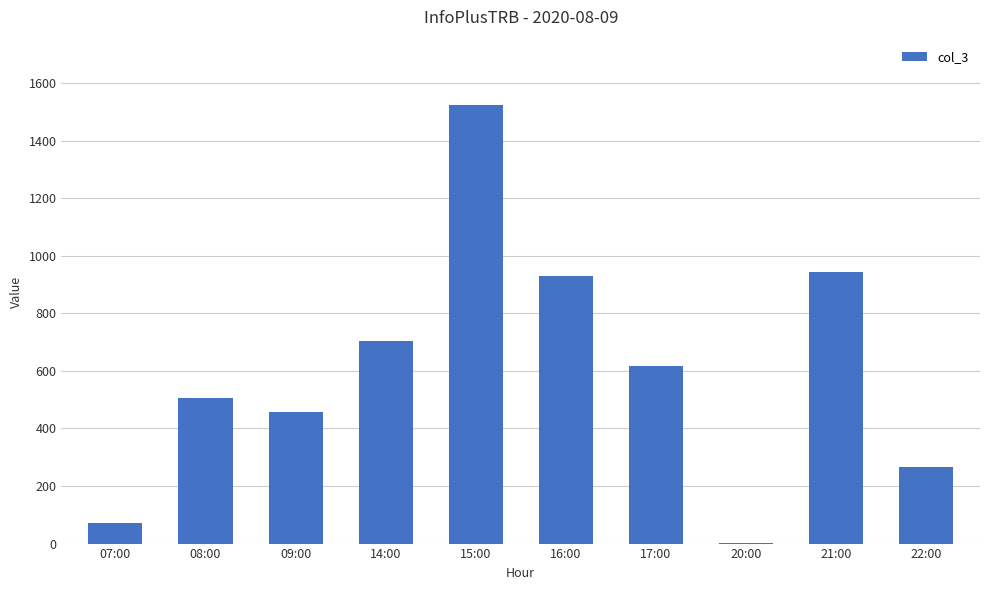

At which label is the value closest to 762?

14:00